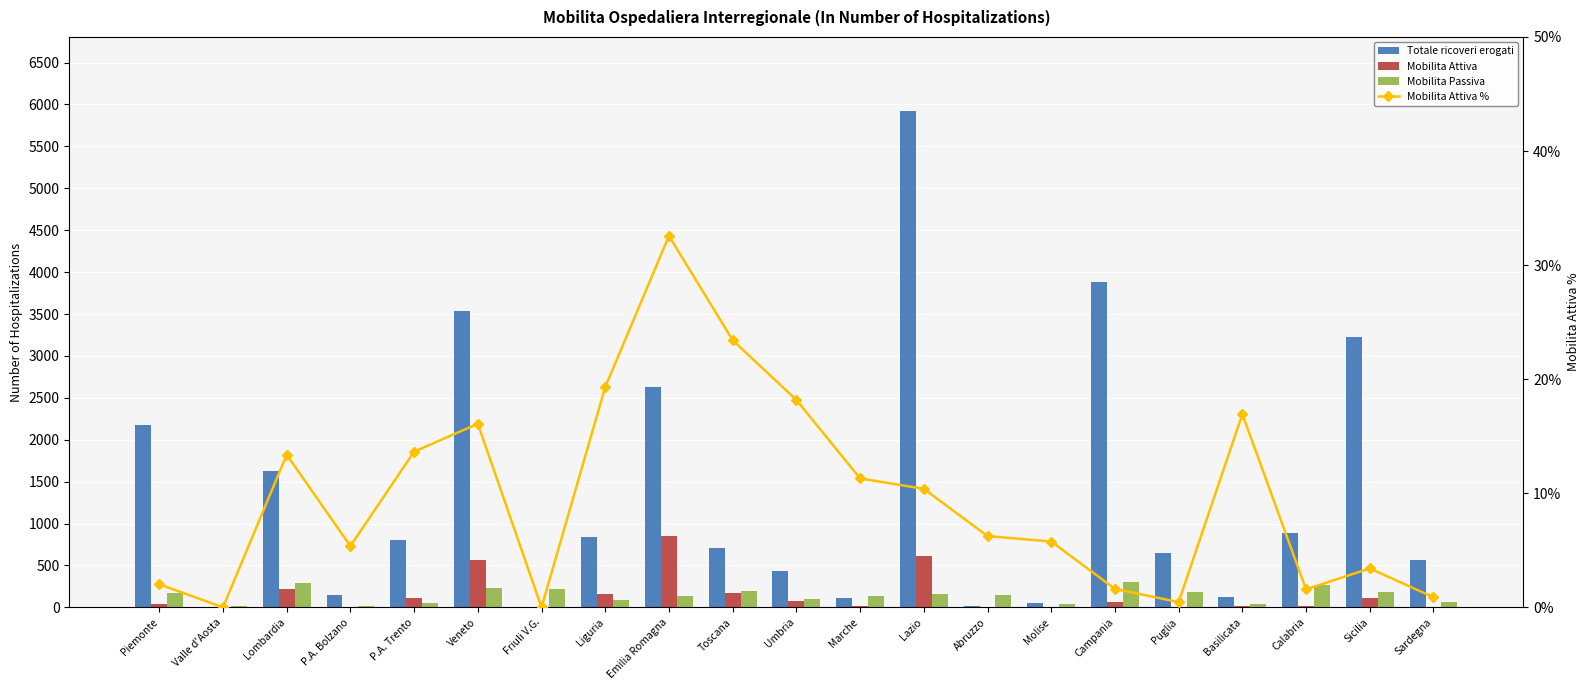

Reading left to right, extract all data points from this chart.

Totale ricoveri erogati: 2178.0	0.0	1622.0	149.0	806.0	3537.0	6.0	844.0	2629.0	713.0	429.0	115.0	5918.0	16.0	52.0	3884.0	652.0	124.0	885.0	3223.0	561.0
Mobilita Attiva: 44.0	0.0	217.0	8.0	110.0	569.0	0.0	163.0	856.0	167.0	78.0	13.0	615.0	1.0	3.0	63.0	3.0	21.0	14.0	110.0	5.0
Mobilita Passiva: 175.0	17.0	294.0	16.0	54.0	234.0	224.0	93.0	135.0	194.0	100.0	135.0	163.0	142.0	39.0	301.0	184.0	40.0	268.0	185.0	67.0
Mobilita Attiva %: 2.0	0.0	13.4	5.4	13.7	16.1	0.0	19.3	32.6	23.4	18.2	11.3	10.4	6.2	5.8	1.6	0.5	16.9	1.6	3.4	0.9